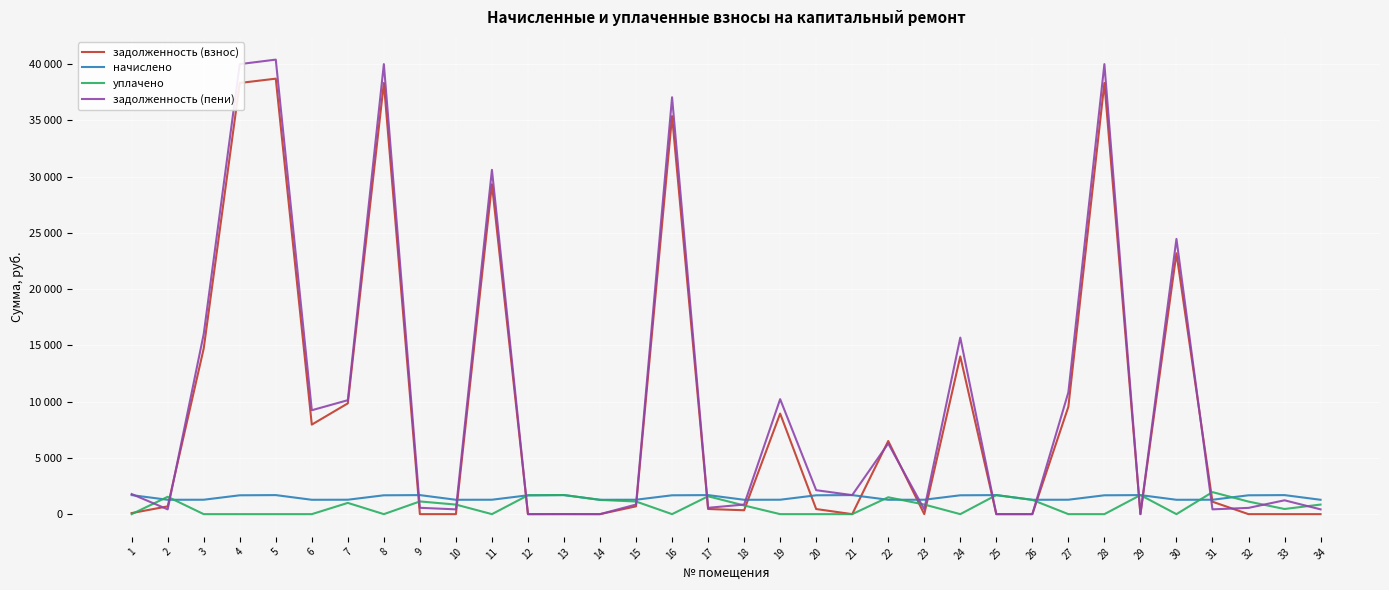

What are all the series names shown in the legend?

задолженность (взнос), начислено, уплачено, задолженность (пени)